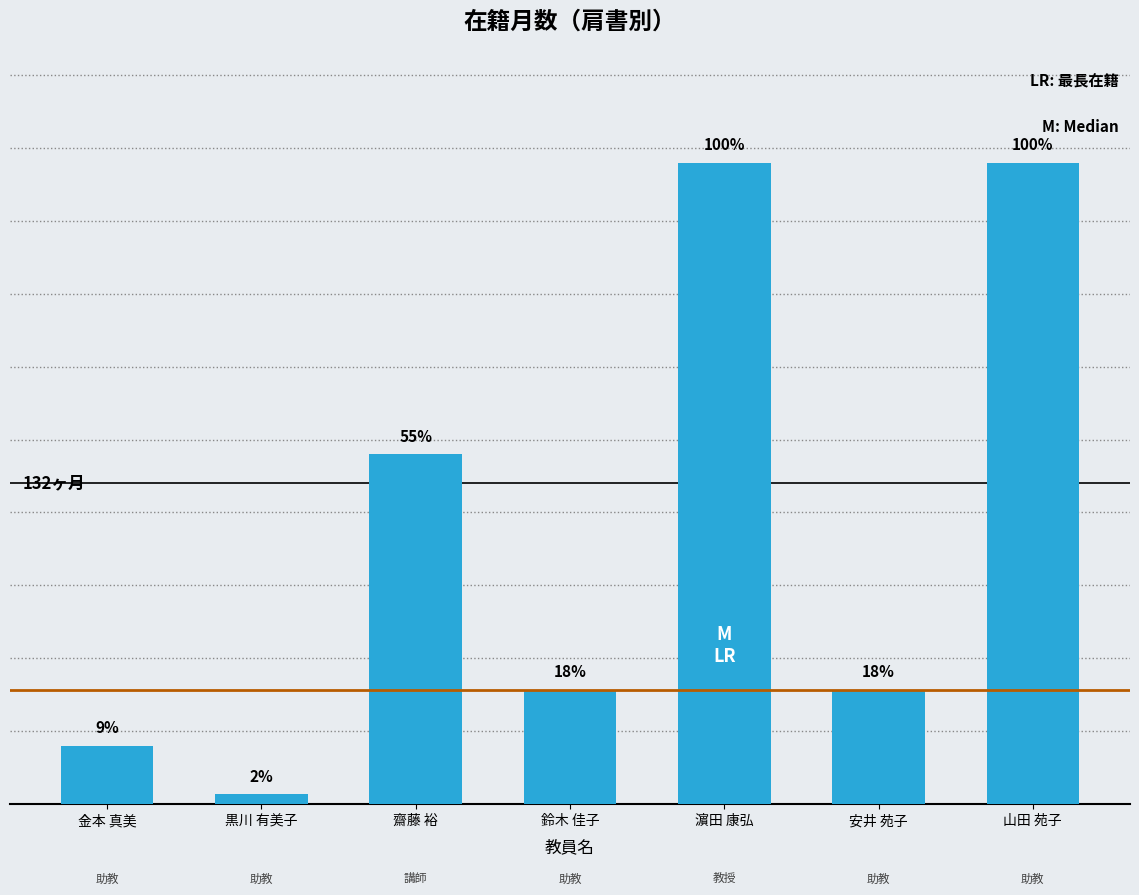

Are the bars horizontal?

No